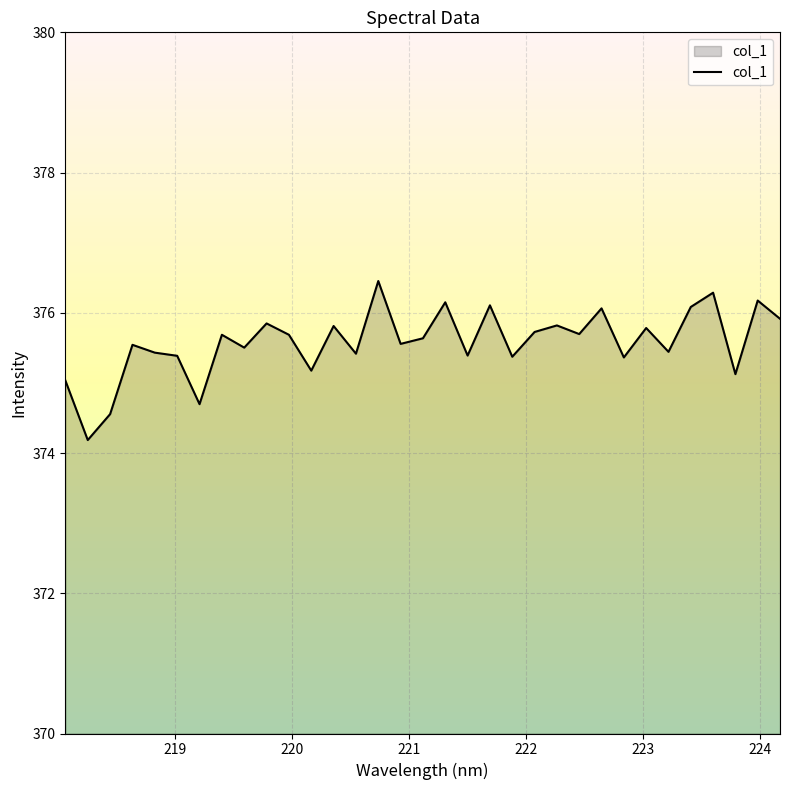

How many categories are shown in the chart?

33